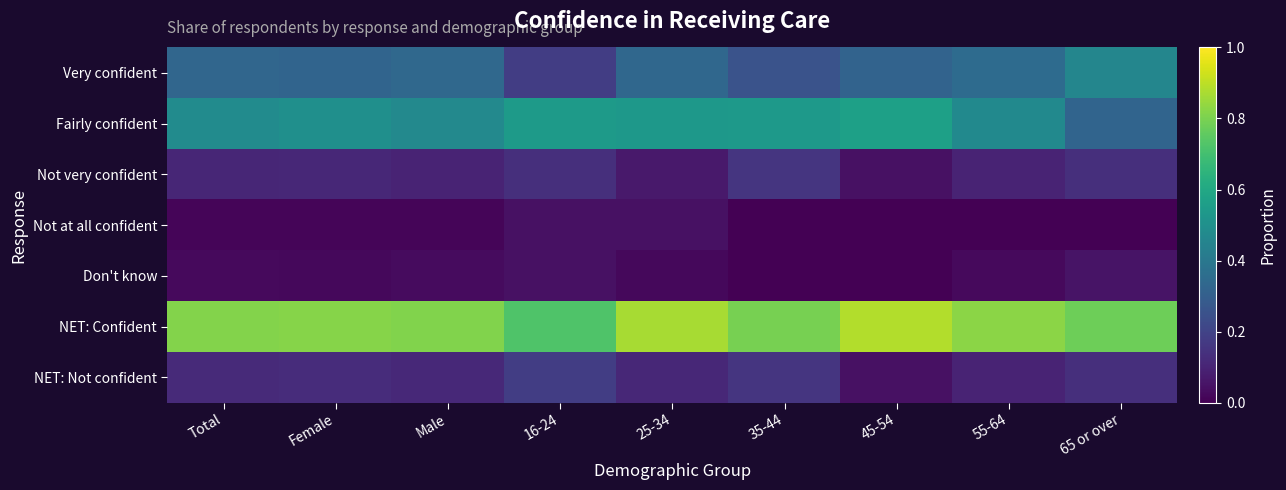

Reading left to right, extract all data points from this chart.

Very confident: Total=0.3	Female=0.3	Male=0.3	16-24=0.2	25-34=0.3	35-44=0.3	45-54=0.3	55-64=0.3	65 or over=0.5
Fairly confident: Total=0.5	Female=0.5	Male=0.5	16-24=0.5	25-34=0.5	35-44=0.5	45-54=0.6	55-64=0.5	65 or over=0.3
Not very confident: Total=0.1	Female=0.1	Male=0.1	16-24=0.1	25-34=0.1	35-44=0.2	45-54=0.0	55-64=0.1	65 or over=0.1
Not at all confident: Total=0.0	Female=0.0	Male=0.0	16-24=0.0	25-34=0.0	35-44=0.0	45-54=0.0	55-64=0.0	65 or over=0.0
Don't know: Total=0.0	Female=0.0	Male=0.0	16-24=0.0	25-34=0.0	35-44=0.0	45-54=0.0	55-64=0.0	65 or over=0.1
NET: Confident: Total=0.8	Female=0.8	Male=0.8	16-24=0.7	25-34=0.9	35-44=0.8	45-54=0.9	55-64=0.8	65 or over=0.8
NET: Not confident: Total=0.1	Female=0.1	Male=0.1	16-24=0.2	25-34=0.1	35-44=0.2	45-54=0.0	55-64=0.1	65 or over=0.1